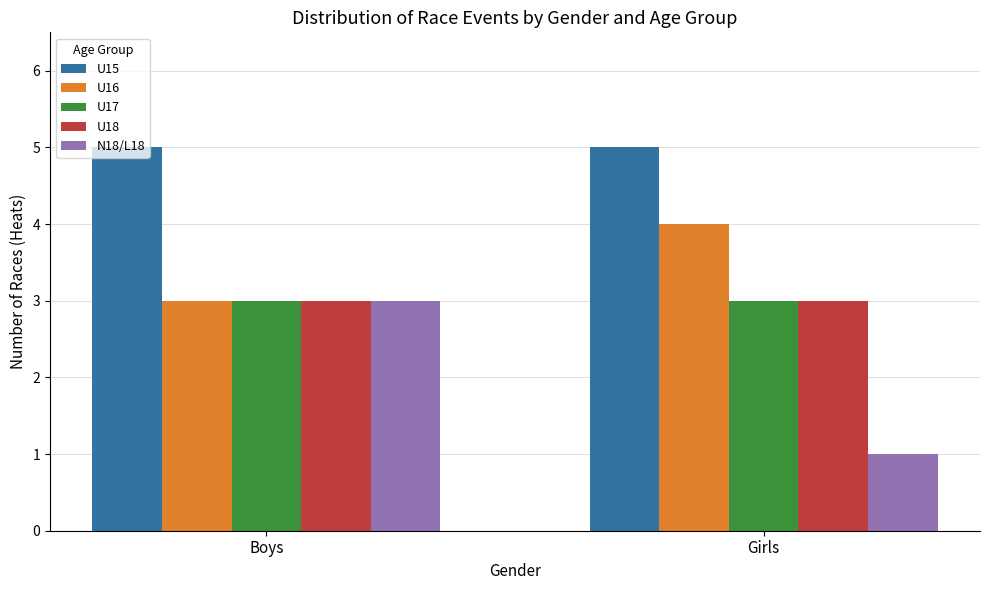

Reading left to right, list all the values displayed in this chart.

U15: Boys=5	Girls=5
U16: Boys=3	Girls=4
U17: Boys=3	Girls=3
U18: Boys=3	Girls=3
N18/L18: Boys=3	Girls=1